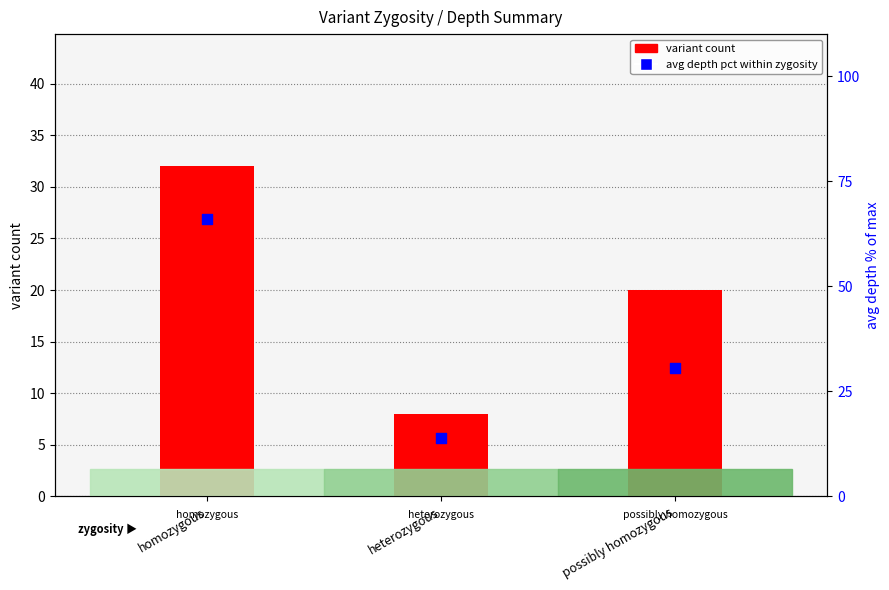

Which series reaches the maximum Y coordinate?

avg depth pct within zygosity